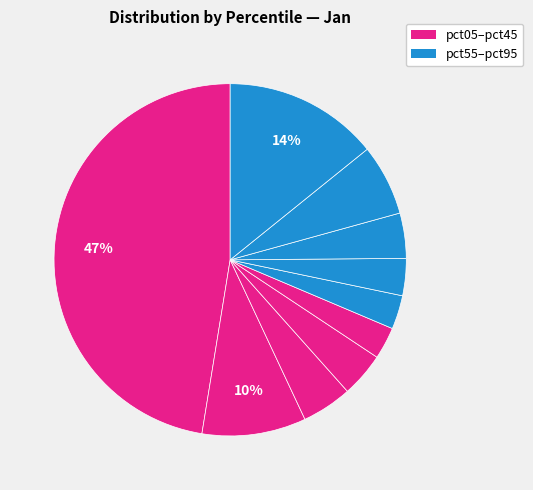

What is the smallest slice in the pie chart?

pct45